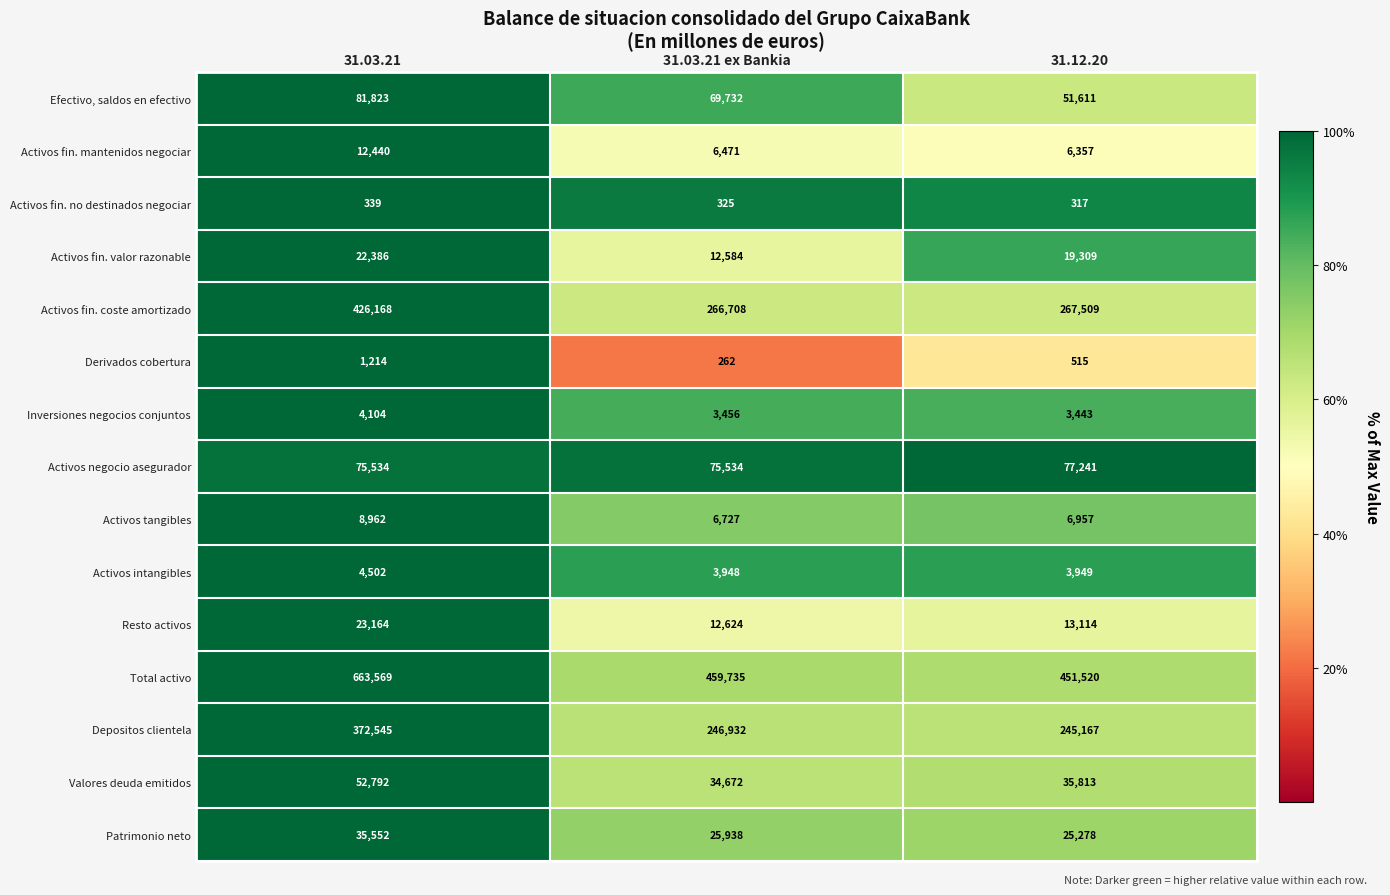

How many series are shown in this chart?

15